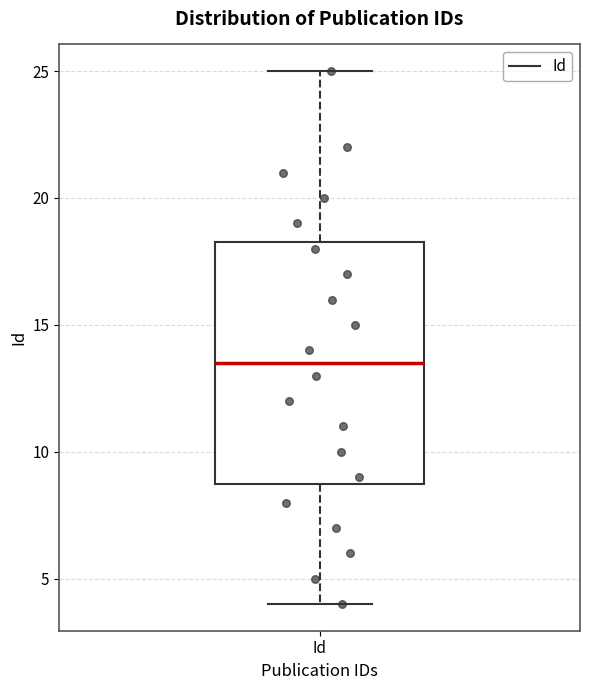

Read this box plot against the y-axis: the position of the median line, the range covered by the box, and the ends of both whiskers. The values are not printed on the chart, so give them approximately, as read against the axis.

median 13.5, box 9.0 to 18.5, whiskers 4.0 to 25.0